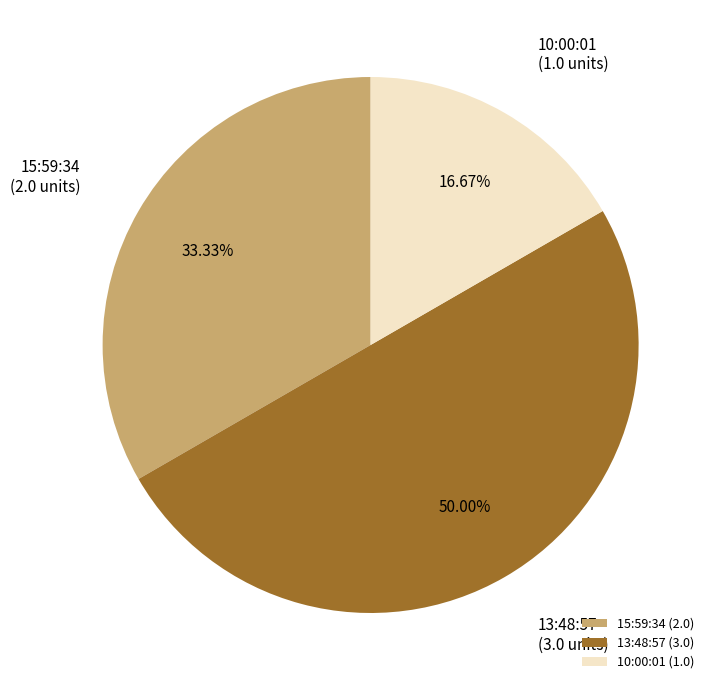

How much of the chart is everything except 10:00:01?

83.3%